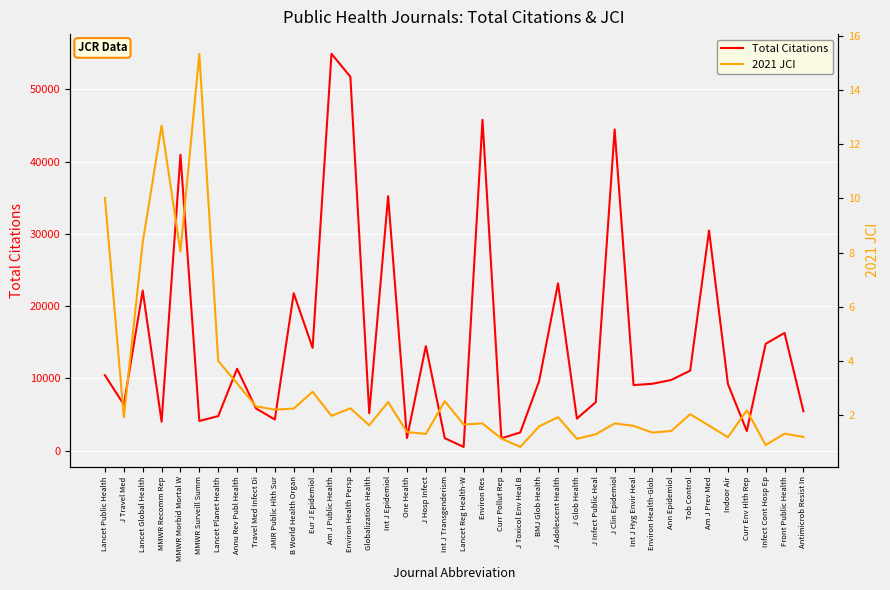

Which series has the widest spread of values?

Total Citations